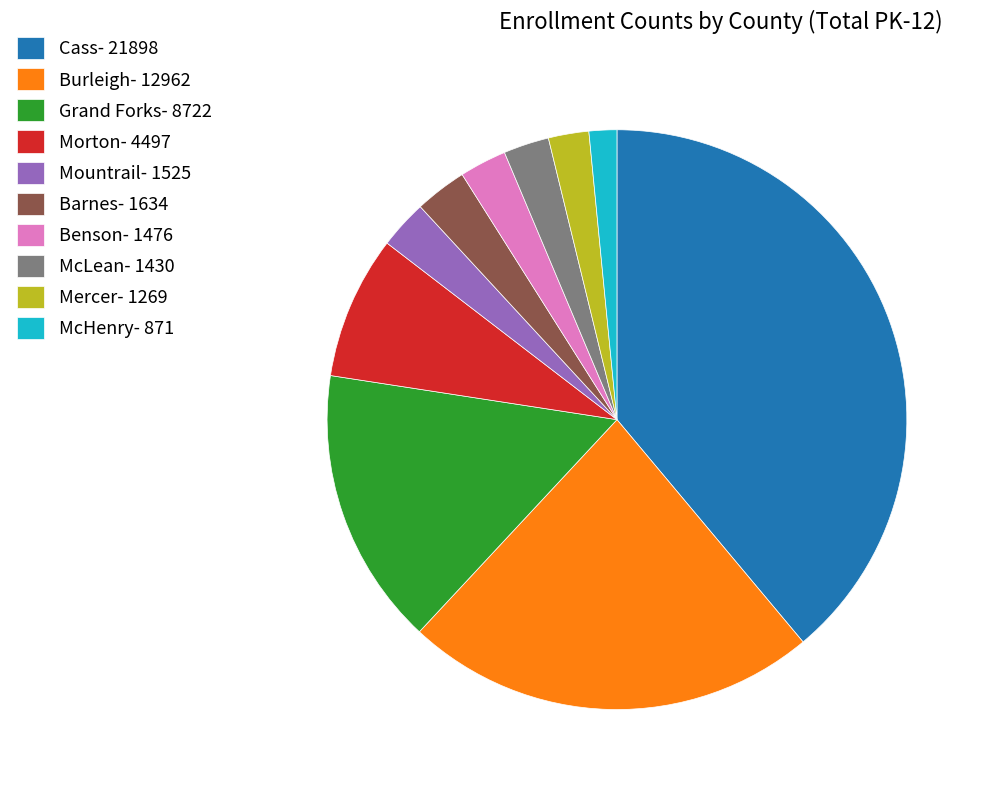

Does any single category account for the majority?

No